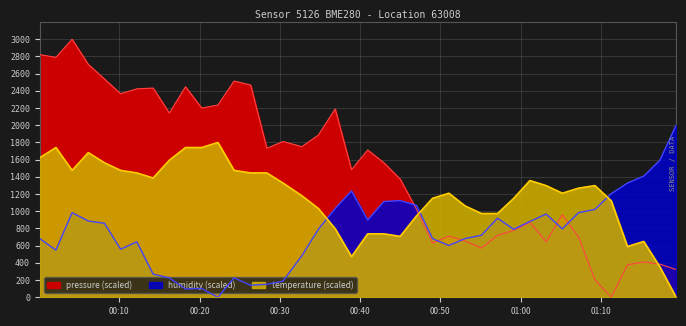

What is the value of the pressure point at the 21st from the left?

1712.3